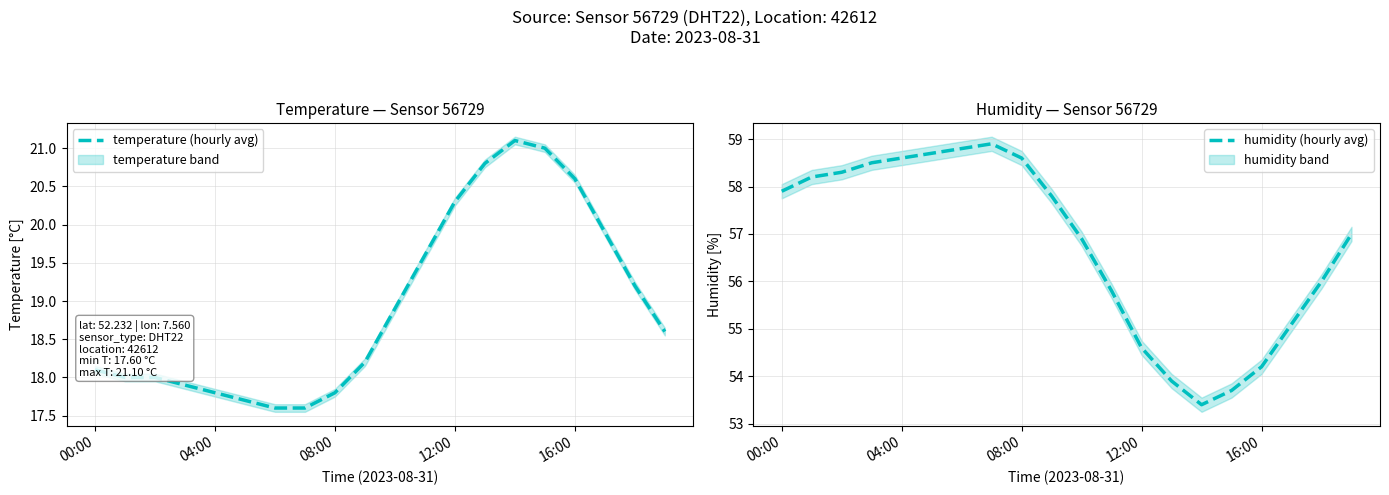

True or false: humidity (hourly avg) and temperature (hourly avg) intersect in this chart.

False